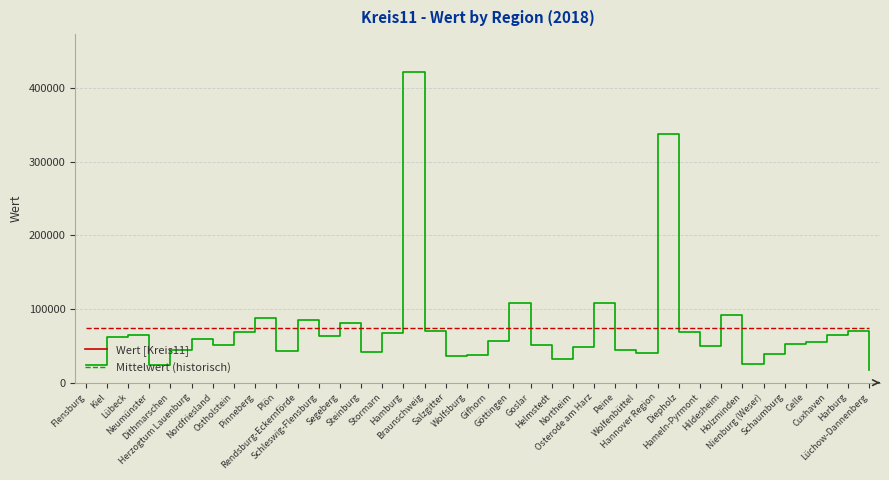

After their last crossing, which series has the higher values: Mittelwert (historisch) or Wert [Kreis11]?

Mittelwert (historisch)